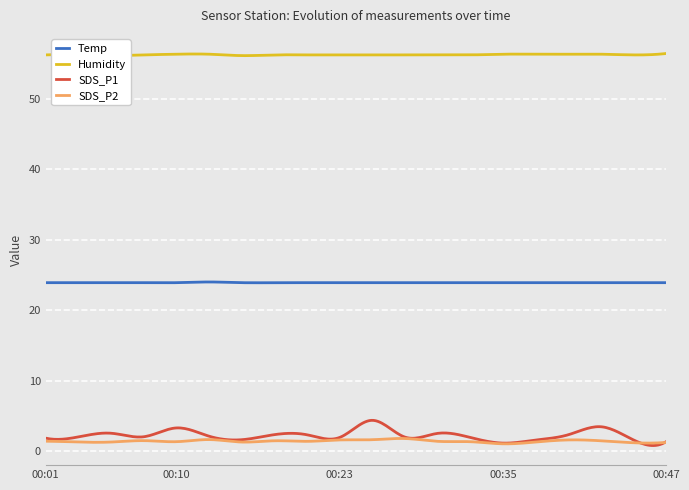

True or false: Humidity and SDS_P2 intersect in this chart.

False